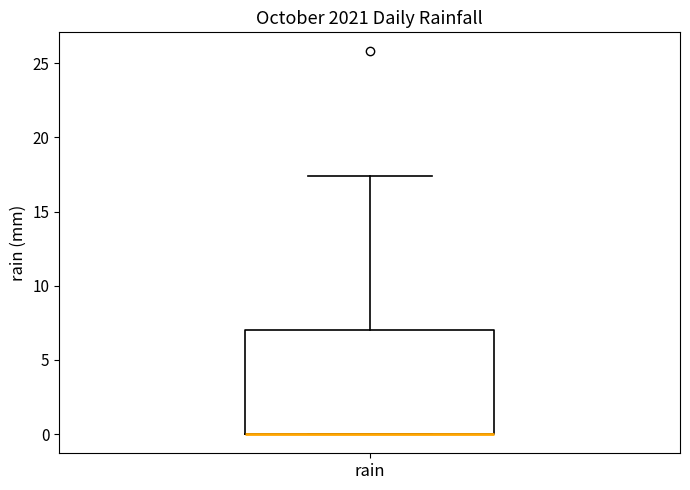

Read this box plot against the y-axis: the position of the median line, the range covered by the box, and the ends of both whiskers. The values are not printed on the chart, so give them approximately, as read against the axis.

median 0.0 (drawn on the box's lower edge), box 0.0 to 7.0, whiskers 0.0 to 17.5